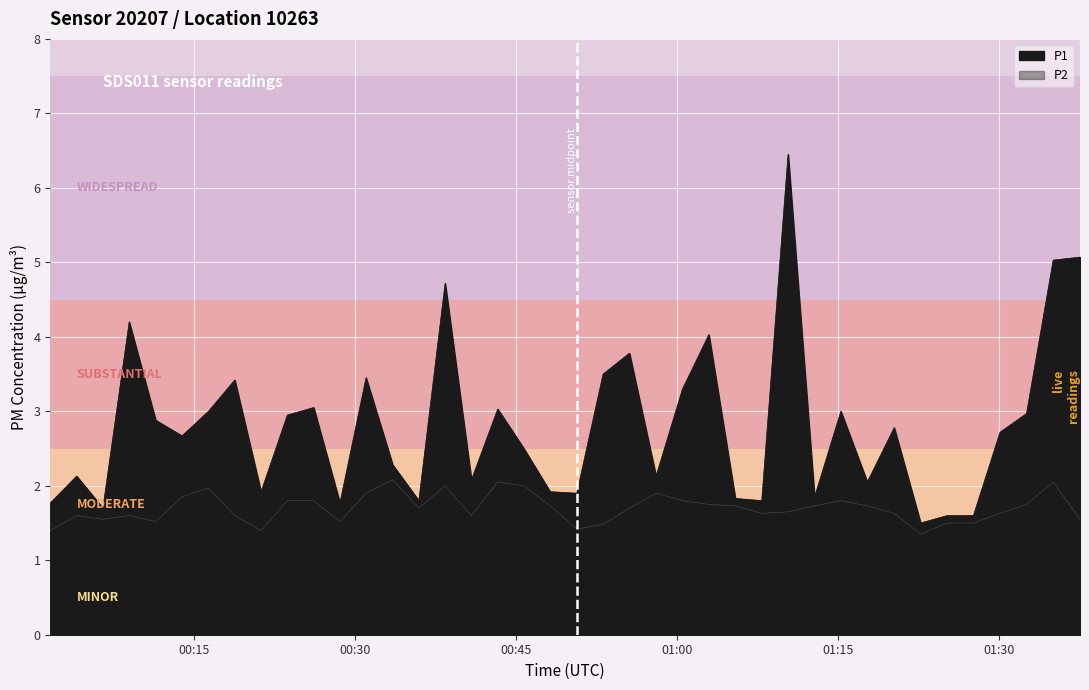

Rank the series by their maximum value, from highest to lowest.

P1, P2